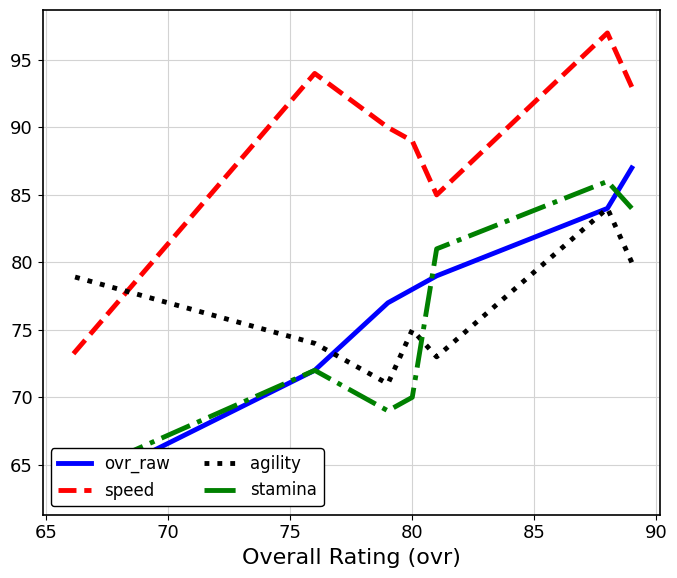

List the series in order of their peak value, highest first.

speed, ovr_raw, stamina, agility